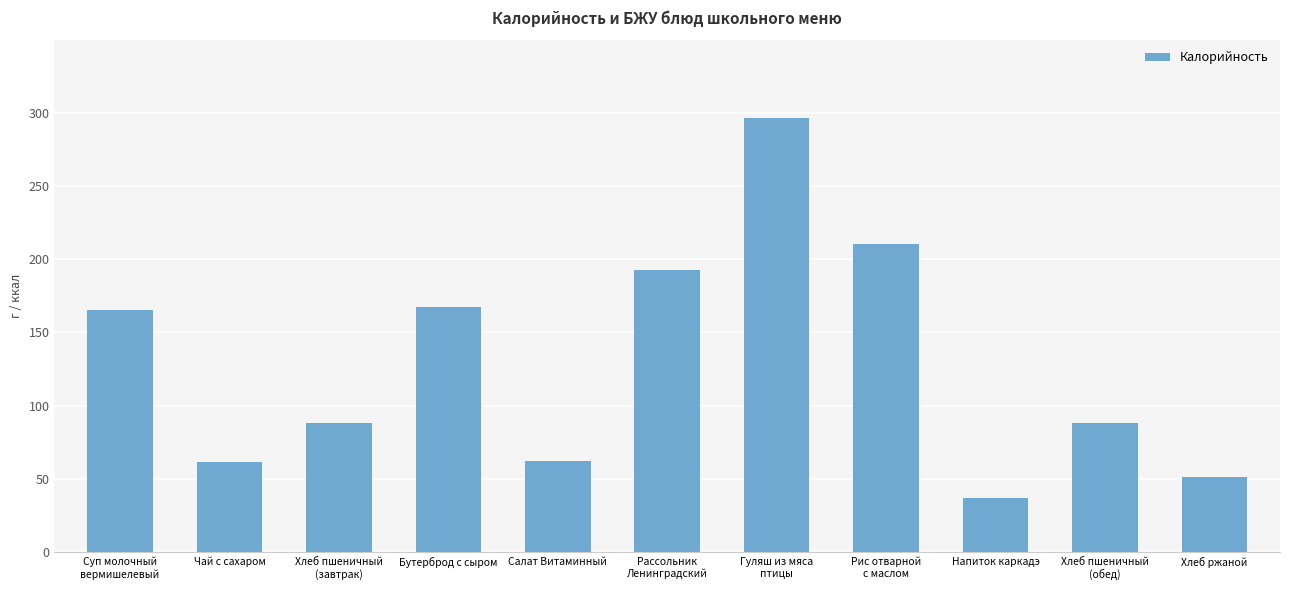

What is the approximate value at Чай с сахаром?

61.4